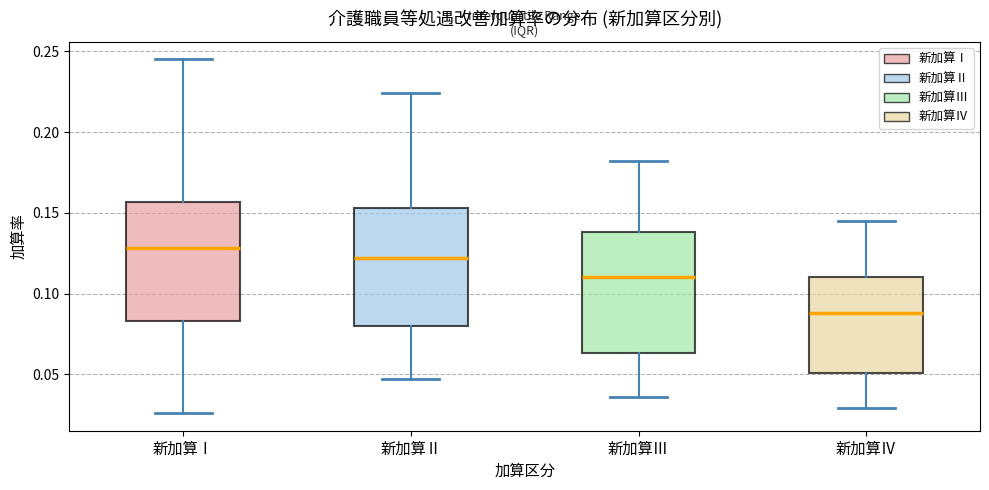

Reading left to right, read every box against the y-axis: the position of its median line, the range the box covers, and the ends of its whiskers. The values are not printed on the chart, so give them approximately, as read against the axis.

新加算Ⅰ: median 0.130, box 0.085 to 0.155, whiskers 0.025 to 0.245
新加算Ⅱ: median 0.120, box 0.080 to 0.155, whiskers 0.045 to 0.225
新加算Ⅲ: median 0.110, box 0.065 to 0.140, whiskers 0.035 to 0.180
新加算Ⅳ: median 0.090, box 0.050 to 0.110, whiskers 0.030 to 0.145